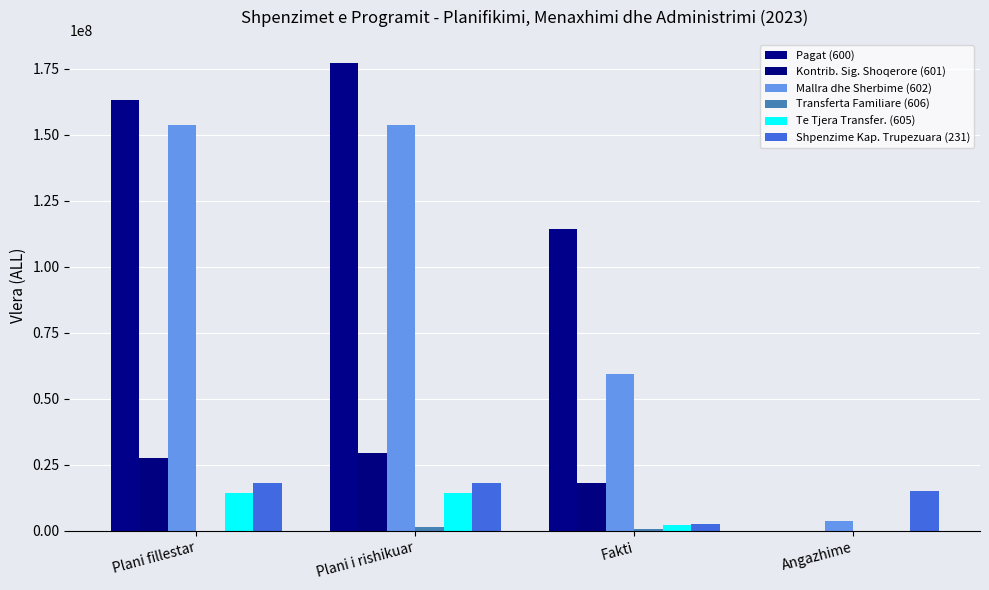

How many data points does each series have?

4